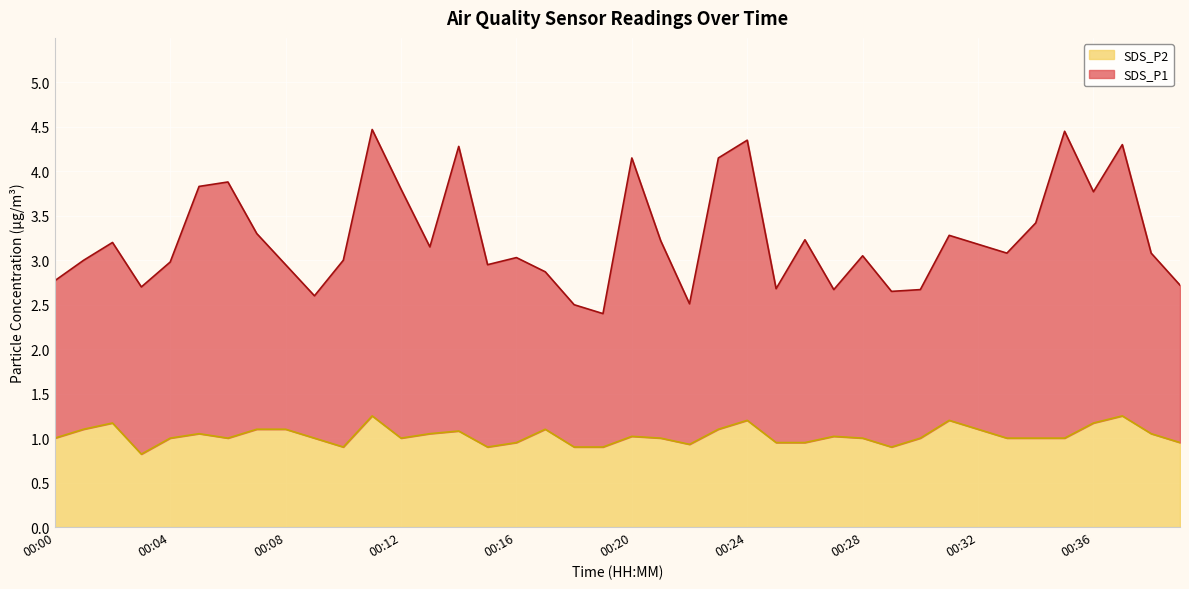

In SDS_P2, how many points are higher than both neighbors (excluding endpoints)?

10